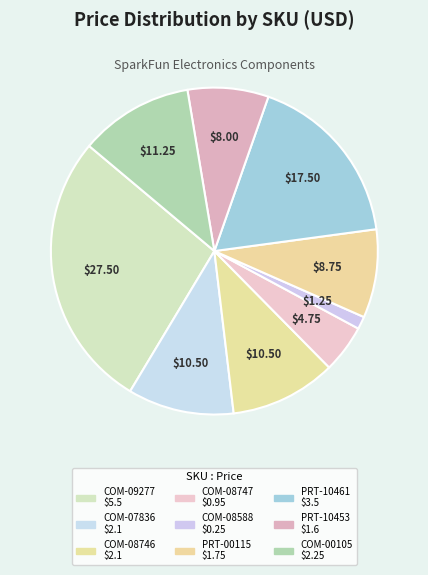

How many slices are in this pie chart?

9